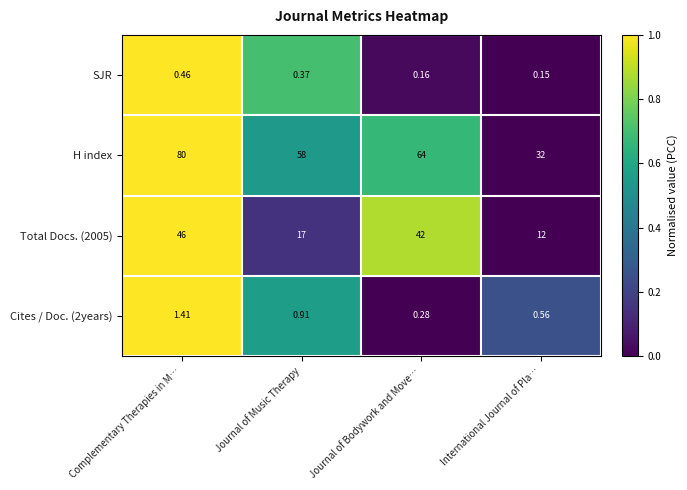

List the labels in order of H index value, smallest first.

International Journal of Pla…, Journal of Music Therapy, Journal of Bodywork and Move…, Complementary Therapies in M…